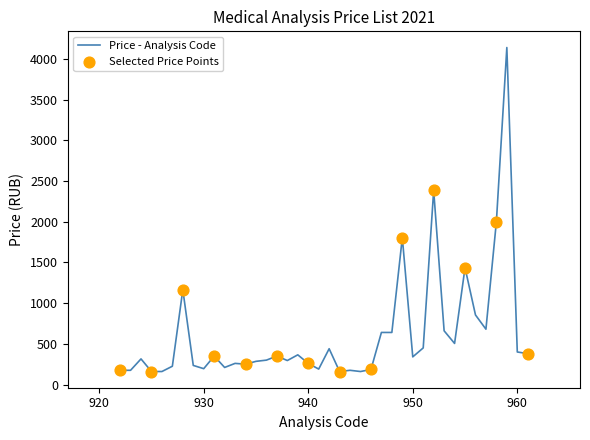

What is the difference between the maximum and minimum values?

3980